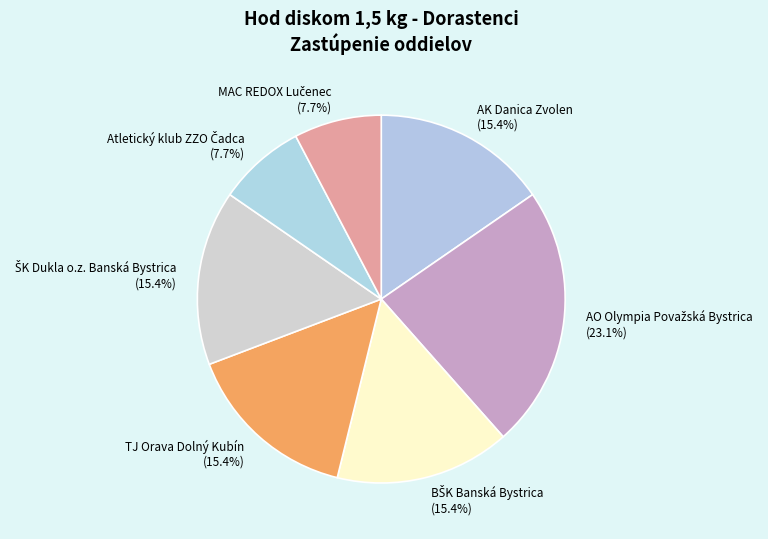

To the nearest percent, what portion does AK Danica Zvolen represent?

15%